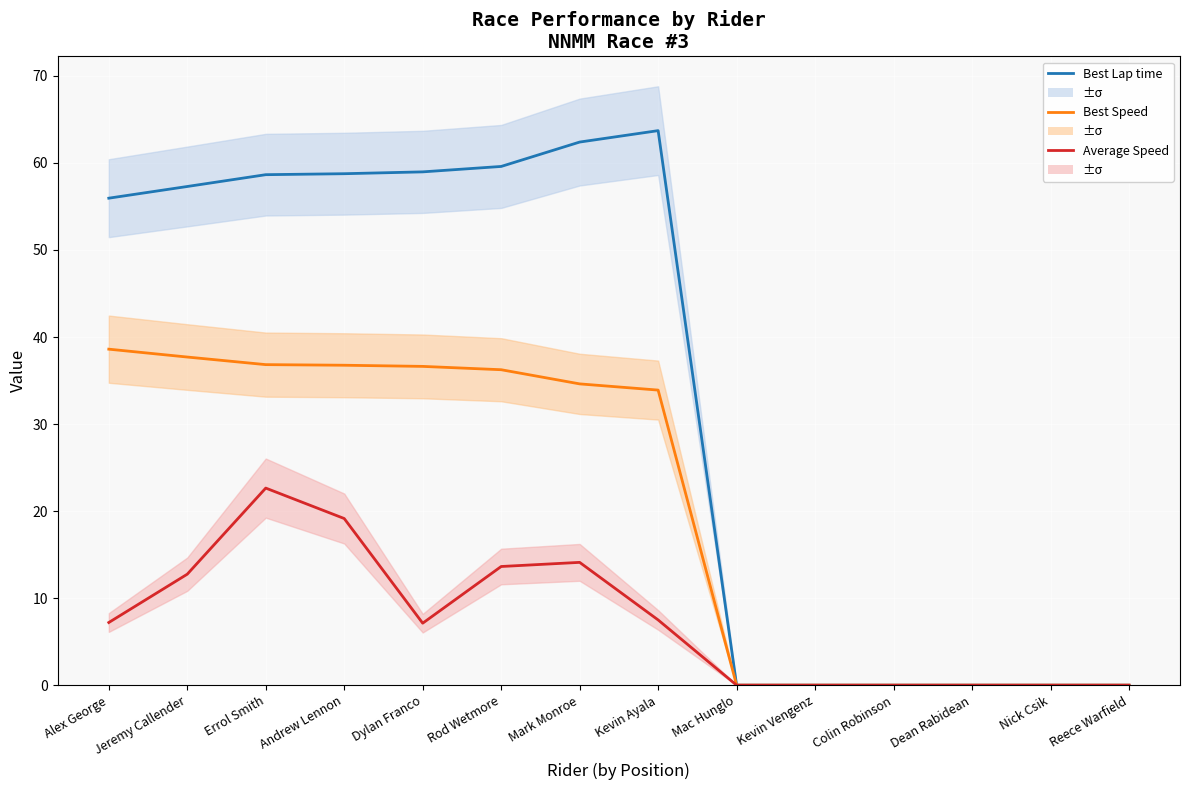

True or false: Best Speed has more than 1 interior local peaks.

False